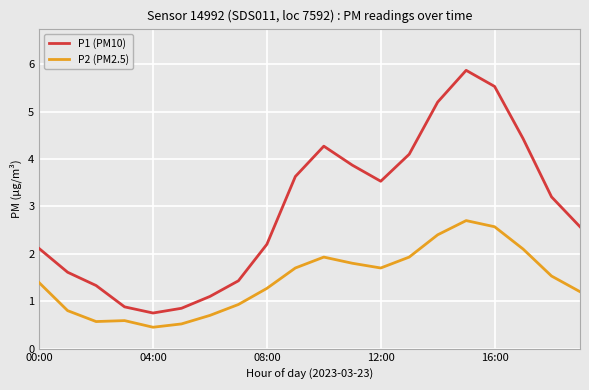

Which series has the widest spread of values?

P1 (PM10)